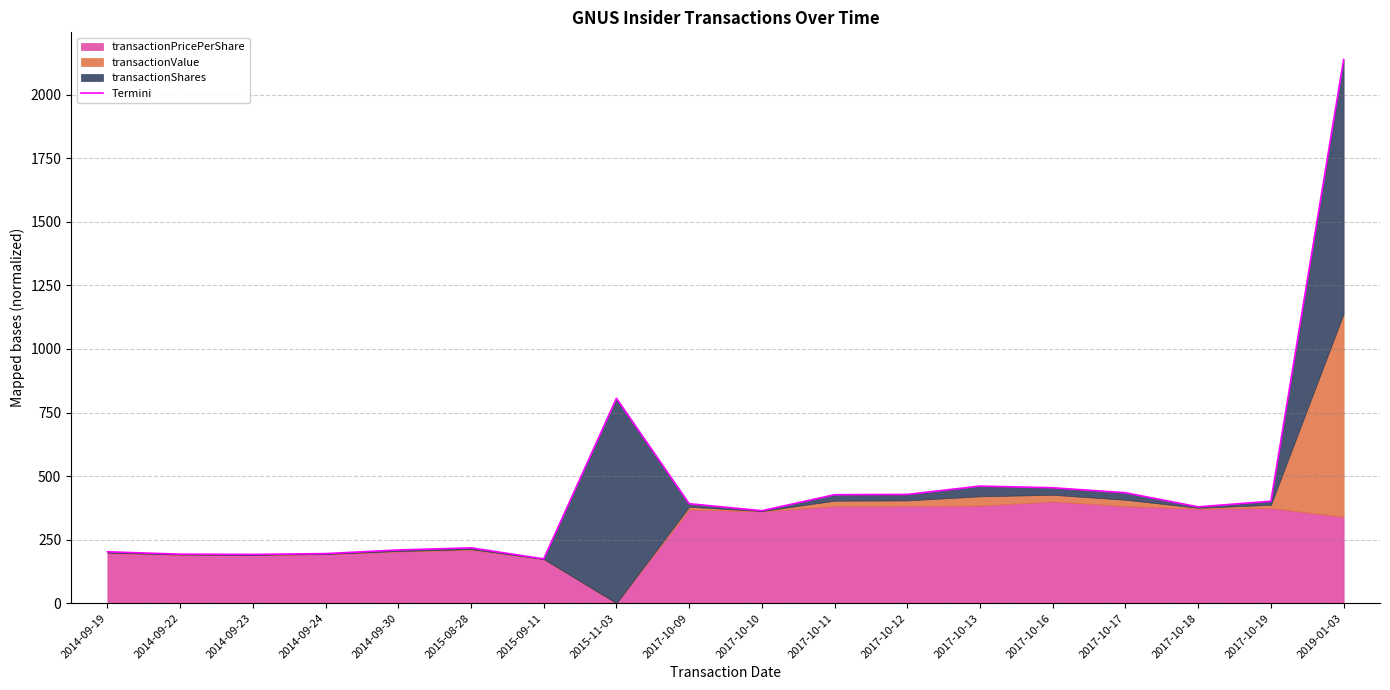

What is the approximate value at 2017-10-11?

426.5